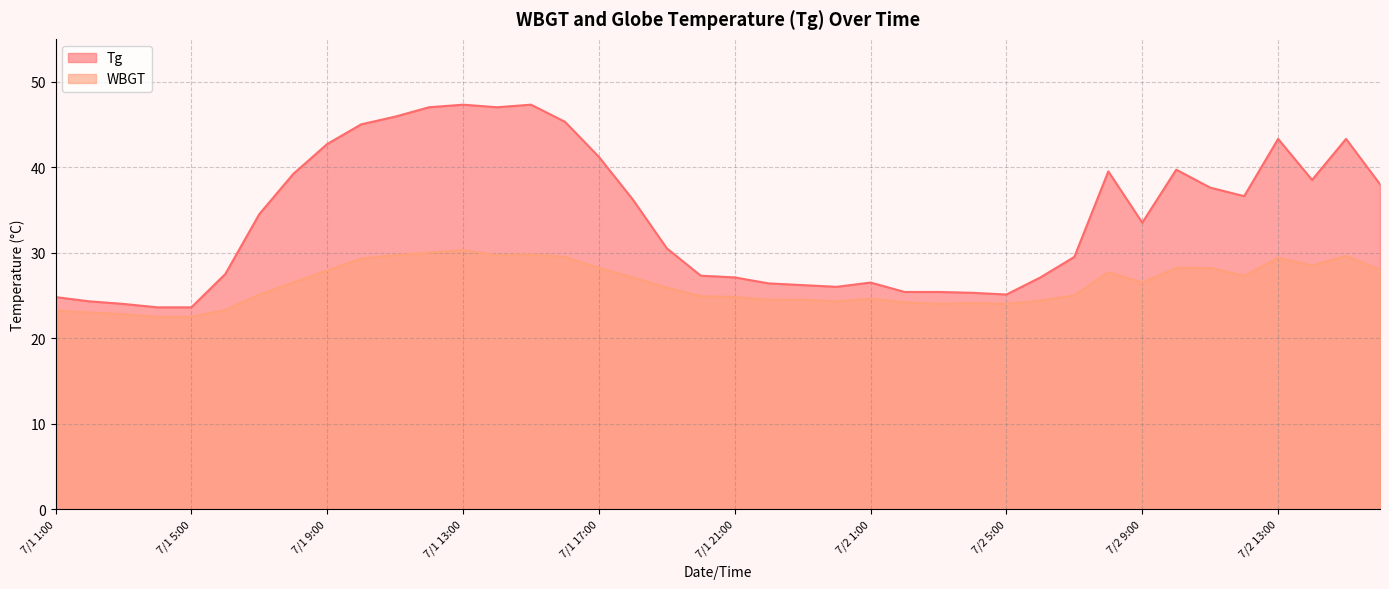

What is the label of the 14th point from the right?

7/2 3:00